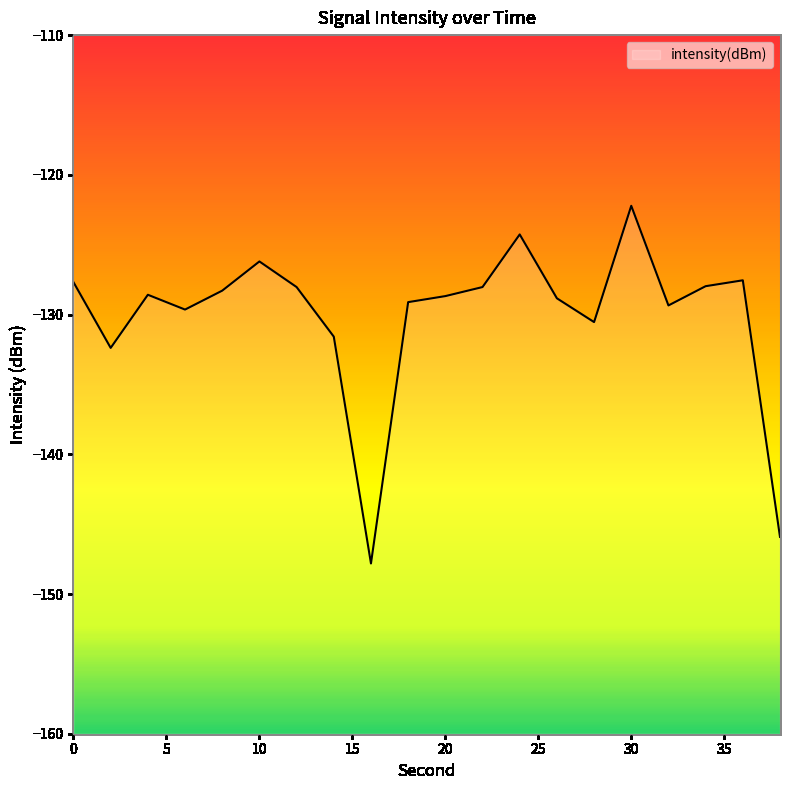

Does the chart display data point markers on the line(s)?

No